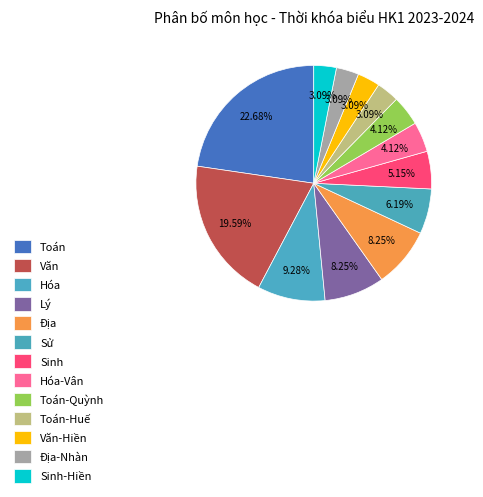

Does any single category account for the majority?

No